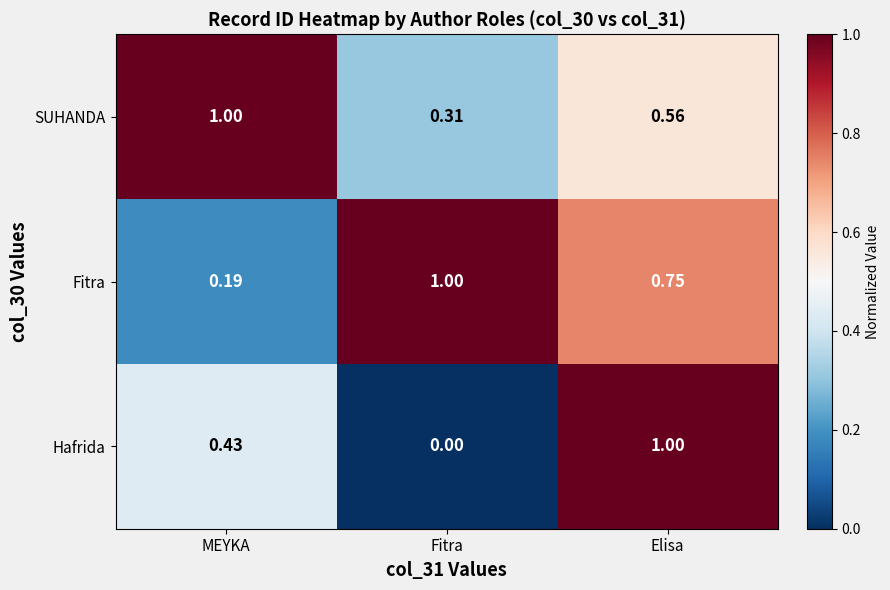

At which label does Fitra reach its peak?

Fitra